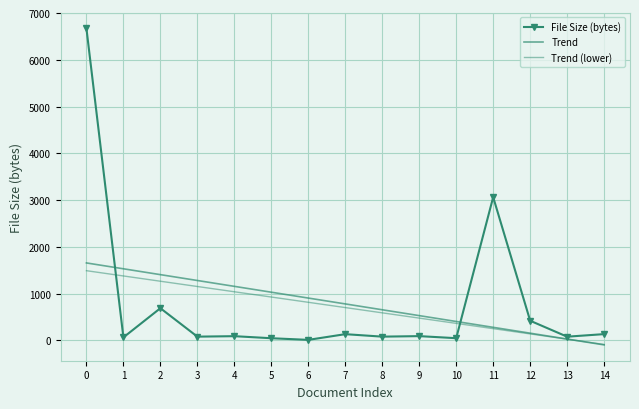

What is the value of the File Size (bytes) point at the 6th from the left?

48.0